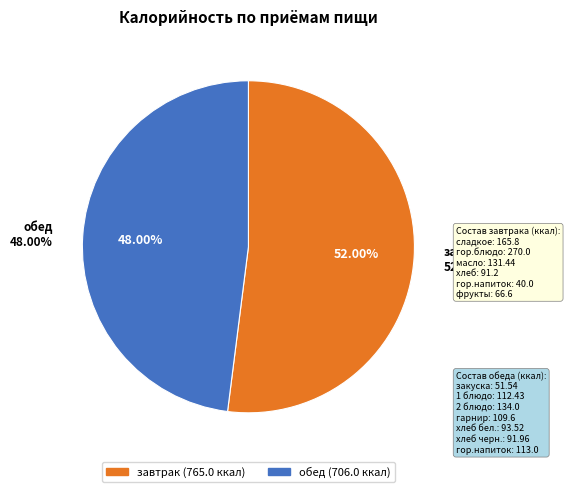

Is the sum of обед and завтрак greater than half?

Yes